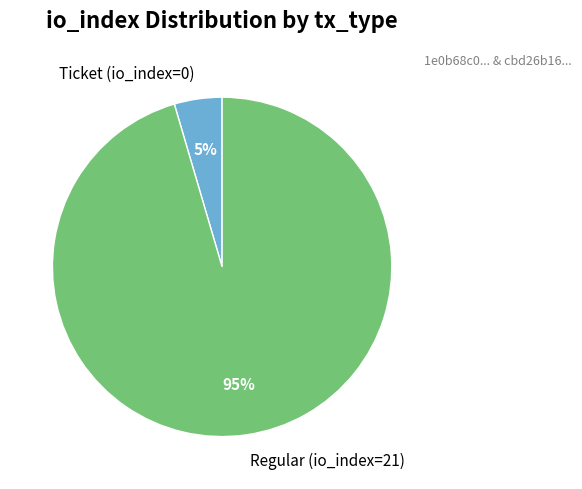

Rank the categories by value from lowest to highest.

Ticket (io_index=0), Regular (io_index=21)